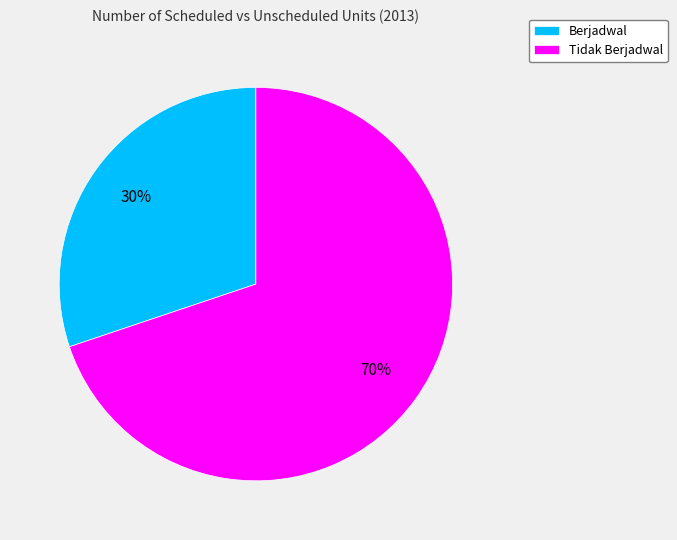

Which has a higher value, Tidak Berjadwal or Berjadwal?

Tidak Berjadwal